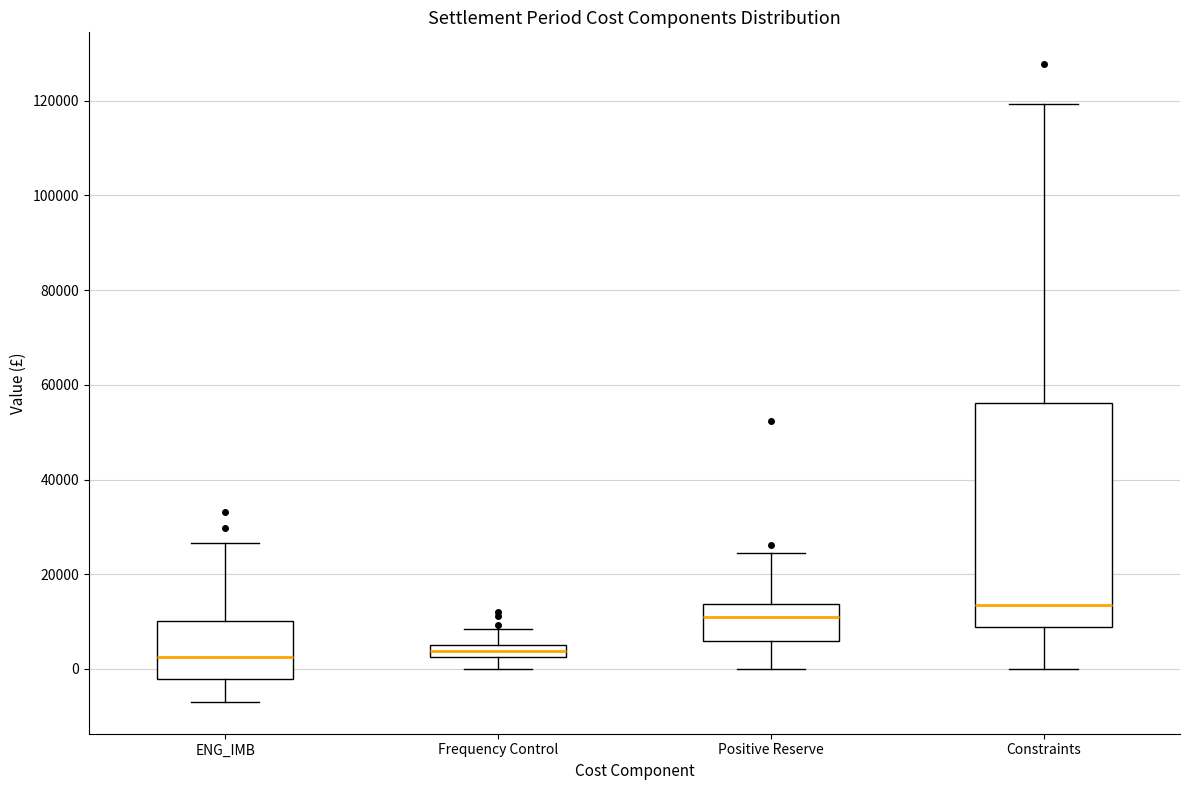

Where does the upper whisker of the box for Positive Reserve end on the y-axis? The values are not printed on the chart, so give them approximately, as read against the axis.

24000